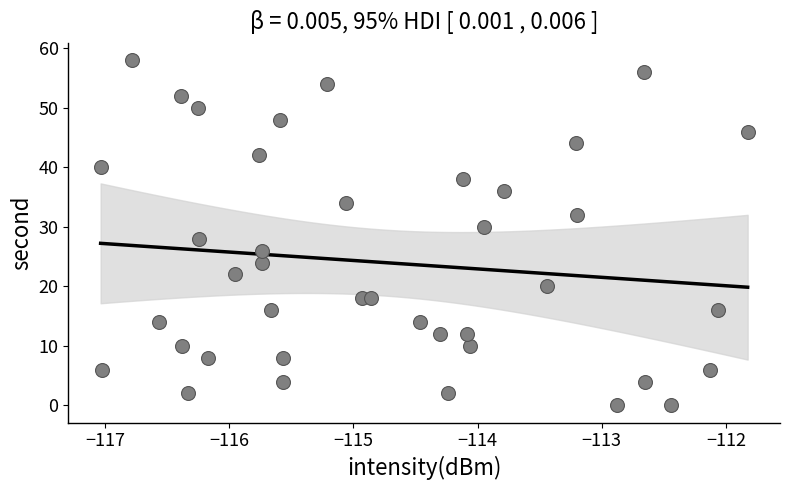

What is the range of Y values (max minus min)?

58